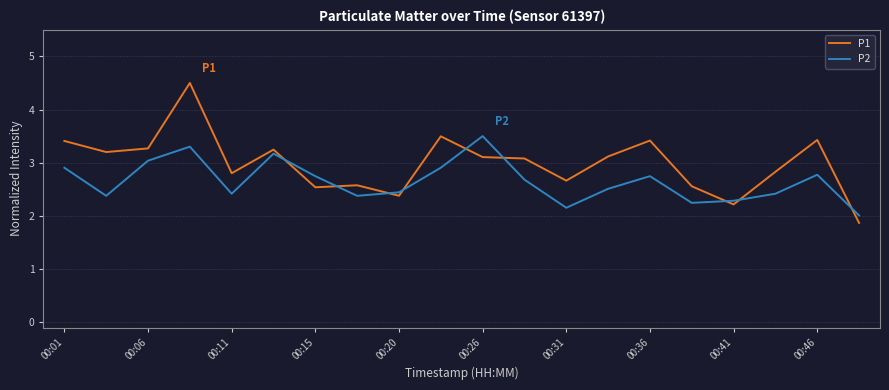

Which series has the widest spread of values?

P1